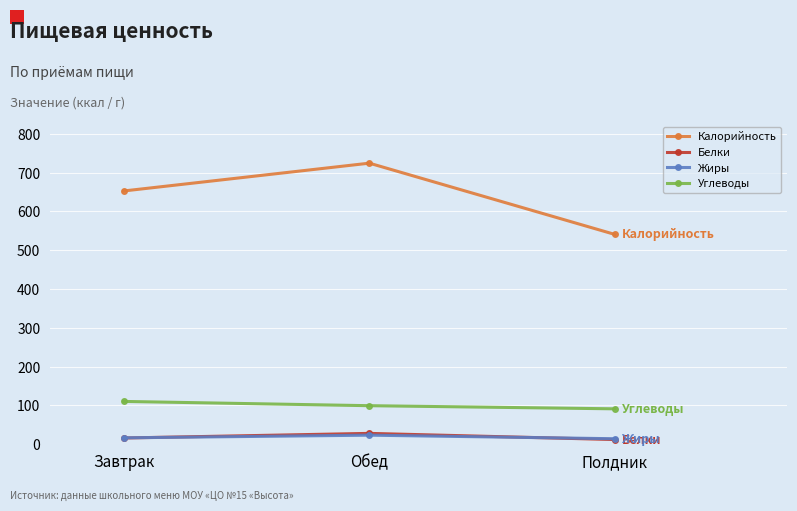

Is the value of Углеводы at Обед greater than the value of Жиры at Завтрак?

Yes